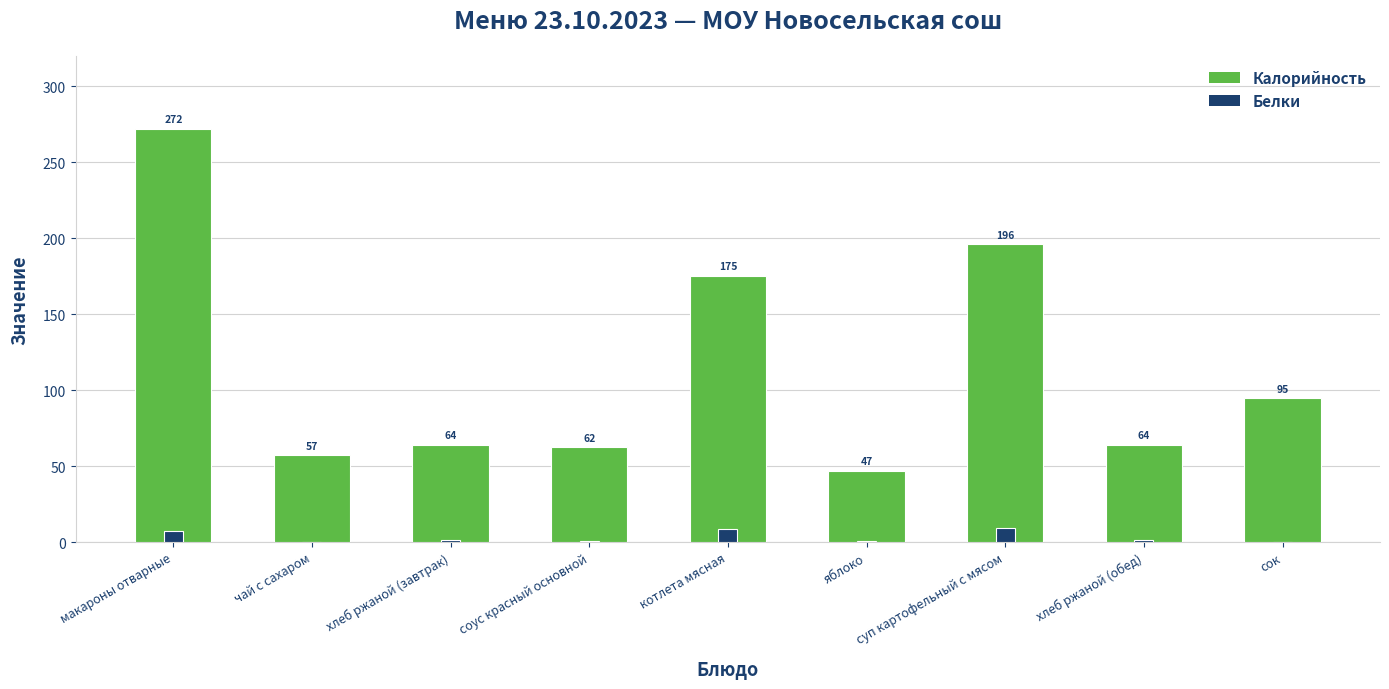

Which series has the largest total across all categories?

Калорийность